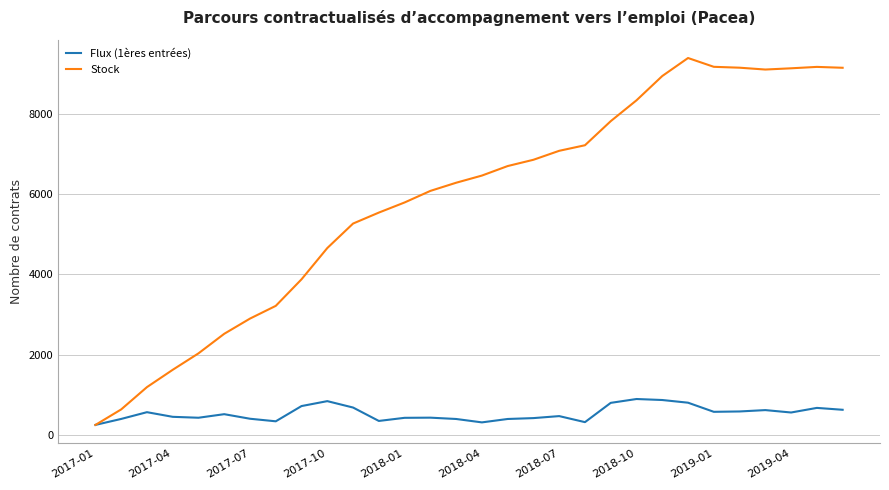

After their last crossing, which series has the higher values: Flux (1ères entrées) or Stock?

Stock